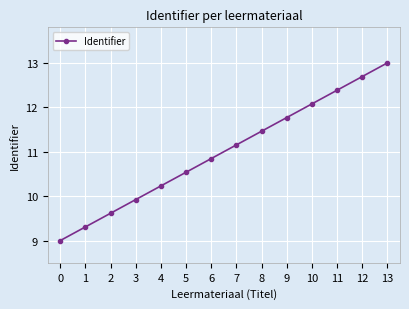

List the labels in order of value, largest first.

13, 12, 11, 10, 9, 8, 7, 6, 5, 4, 3, 2, 1, 0